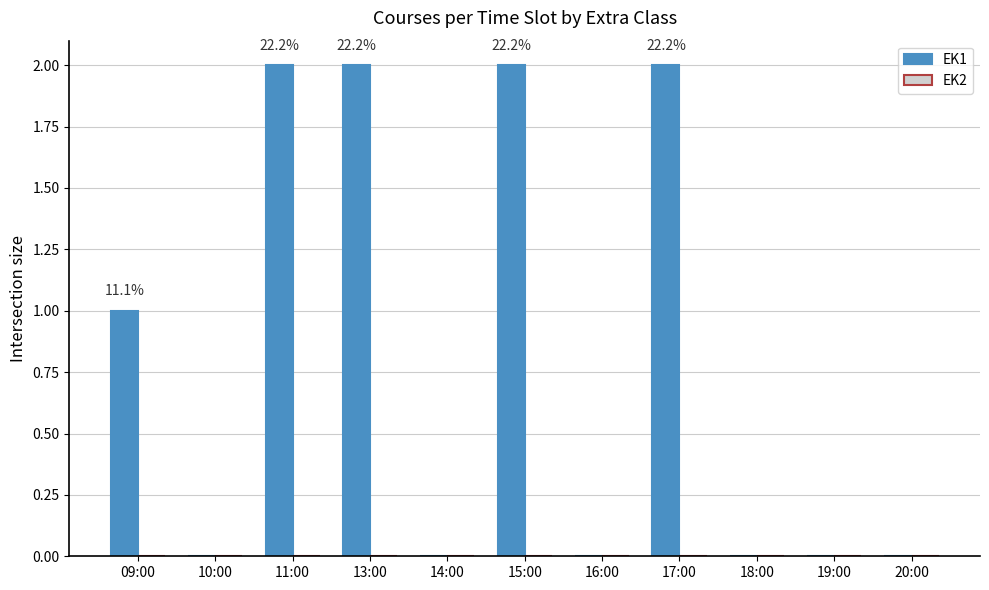

Which has a higher value, 14:00 or 15:00?

15:00